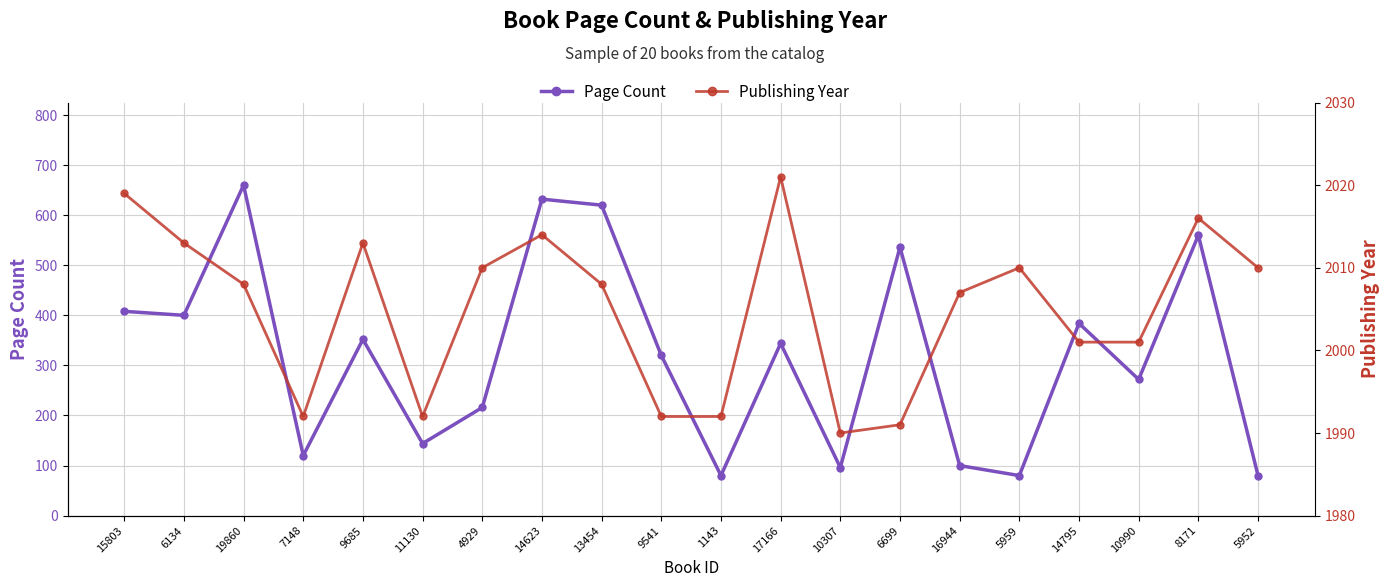

What is the label of the 14th point from the left?

6699